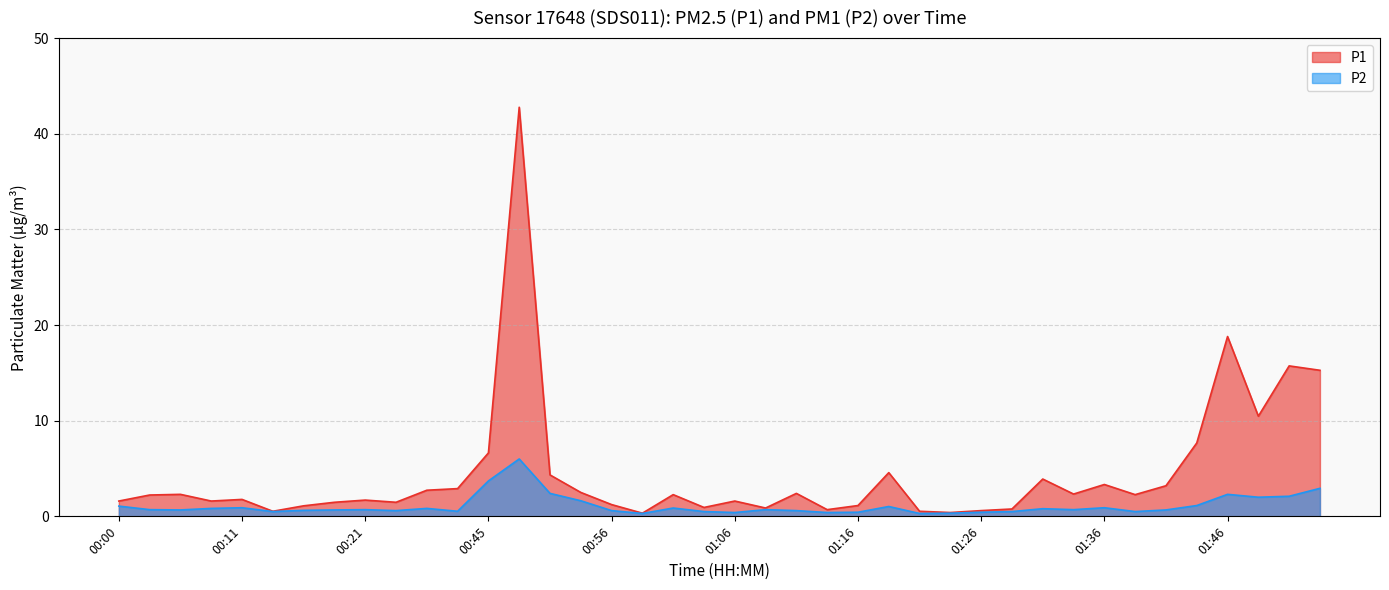

Rank the series at 01:55 from highest to lowest value.

P1, P2